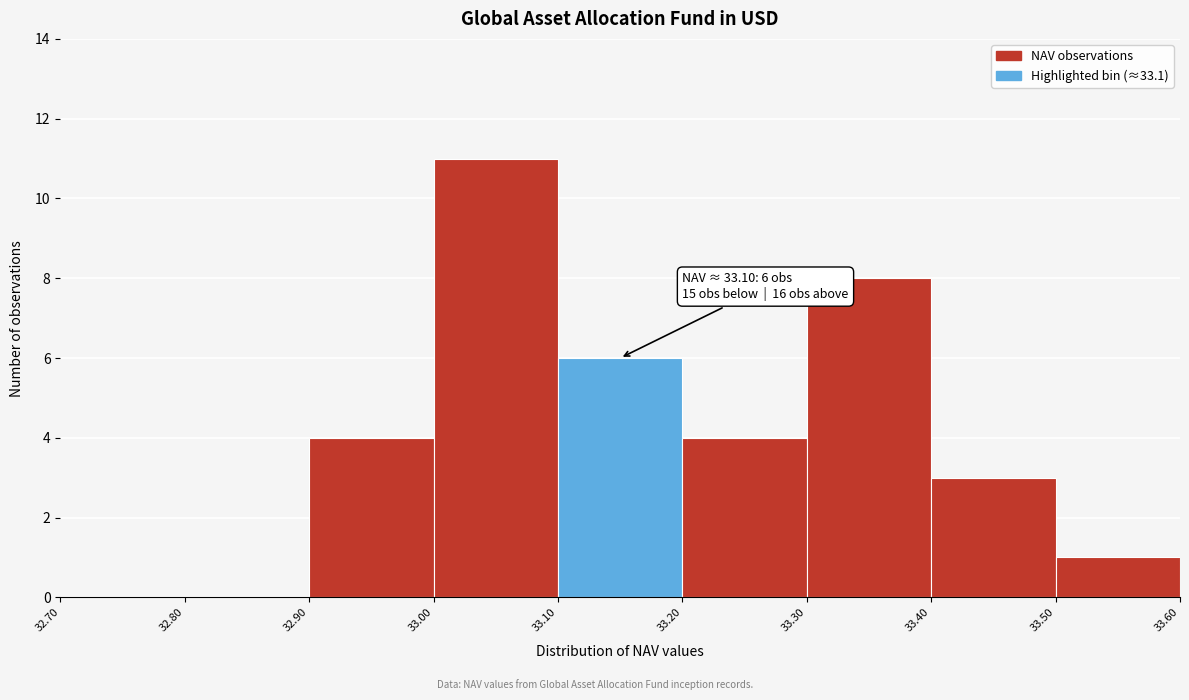

Which range on the x-axis has the tallest bar?

33.00 to 33.10